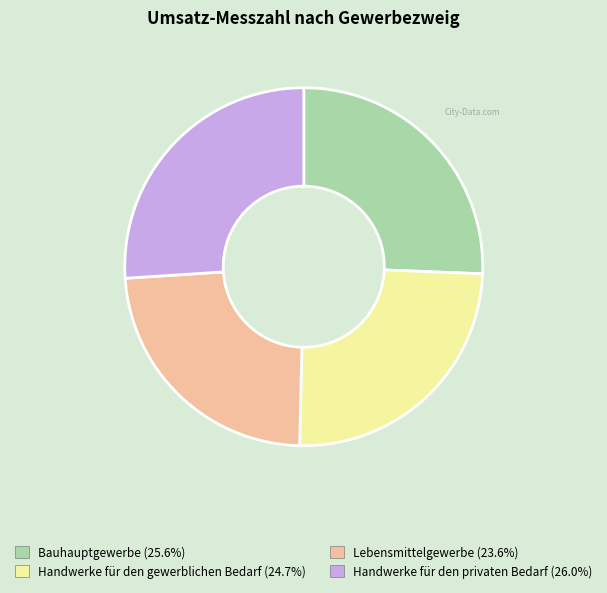

Which slice is the smallest?

Lebensmittelgewerbe